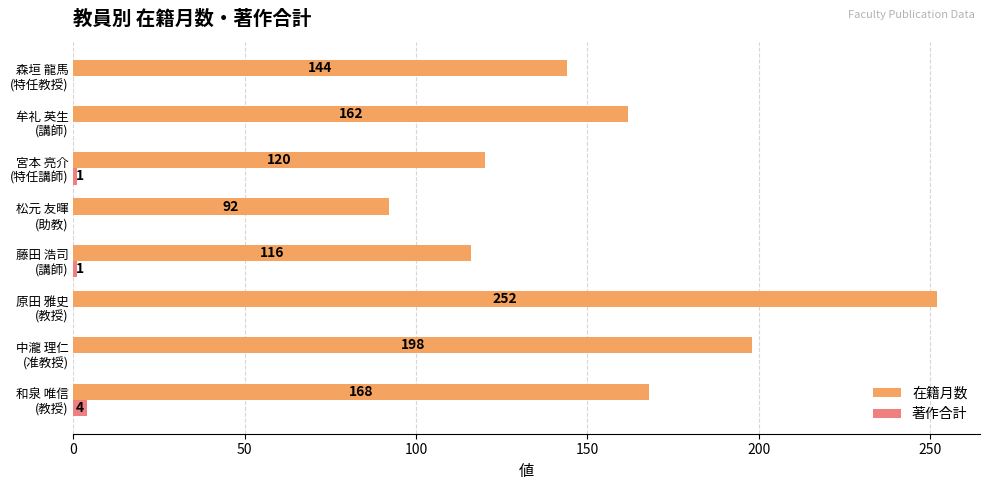

What is the highest value of the 在籍月数 series?

252